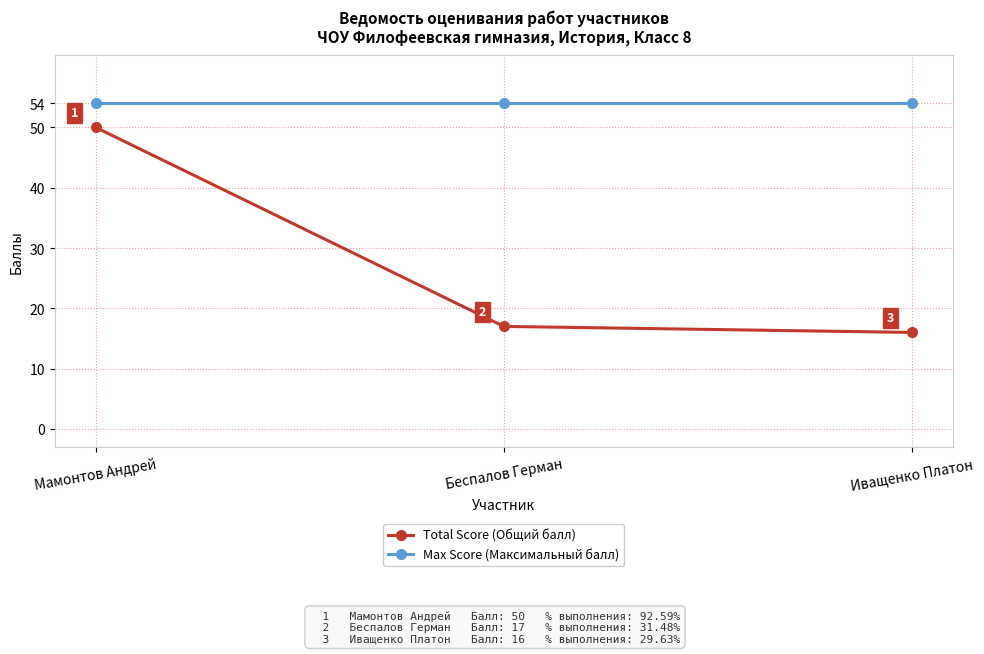

How many lines are shown in the chart?

2